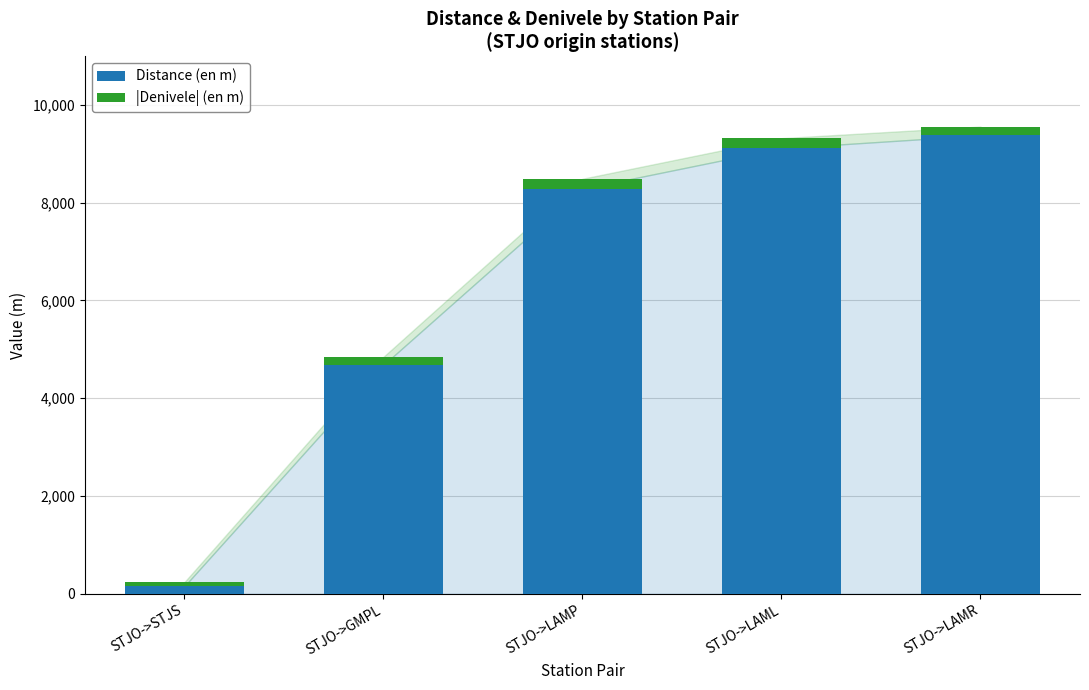

Rank the categories by Distance (en m) value from highest to lowest.

STJO->LAMR, STJO->LAML, STJO->LAMP, STJO->GMPL, STJO->STJS